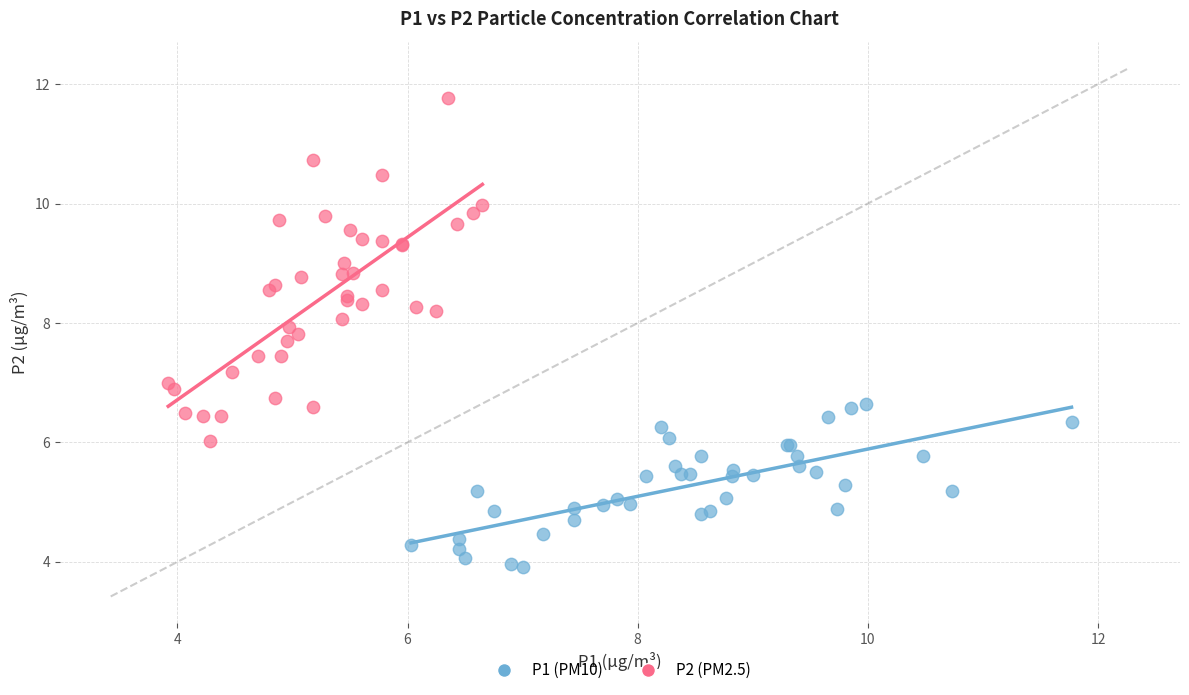

Which series reaches the minimum Y coordinate?

P1 (PM10)